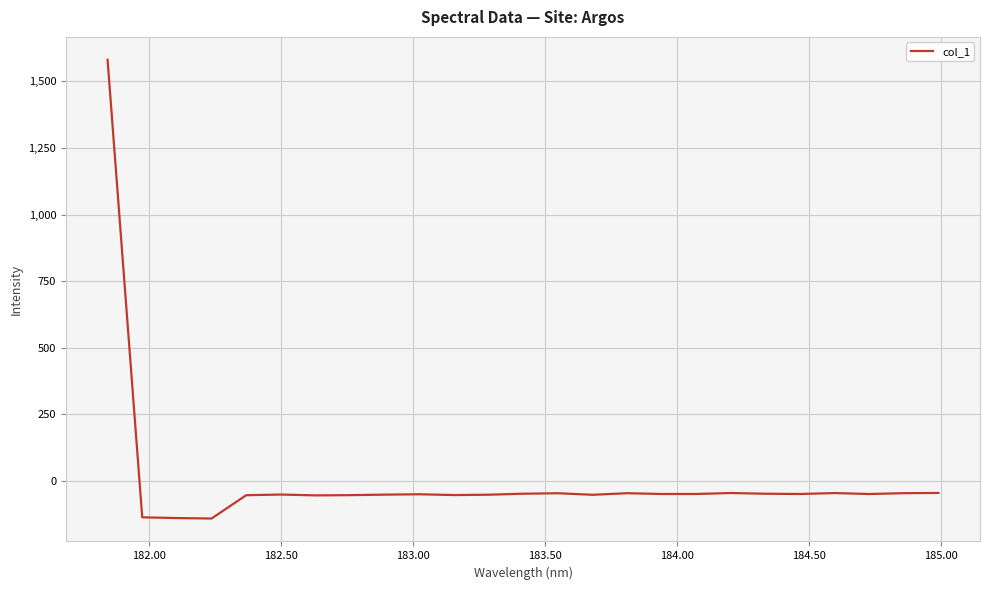

What is the smallest value displayed?

-140.7